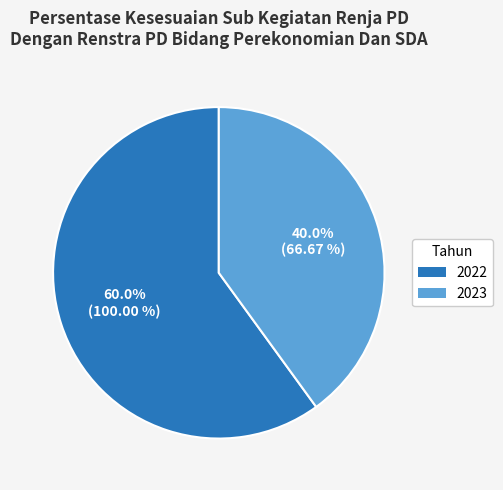

The 2023 slice represents 40% of the pie. True or false?

True